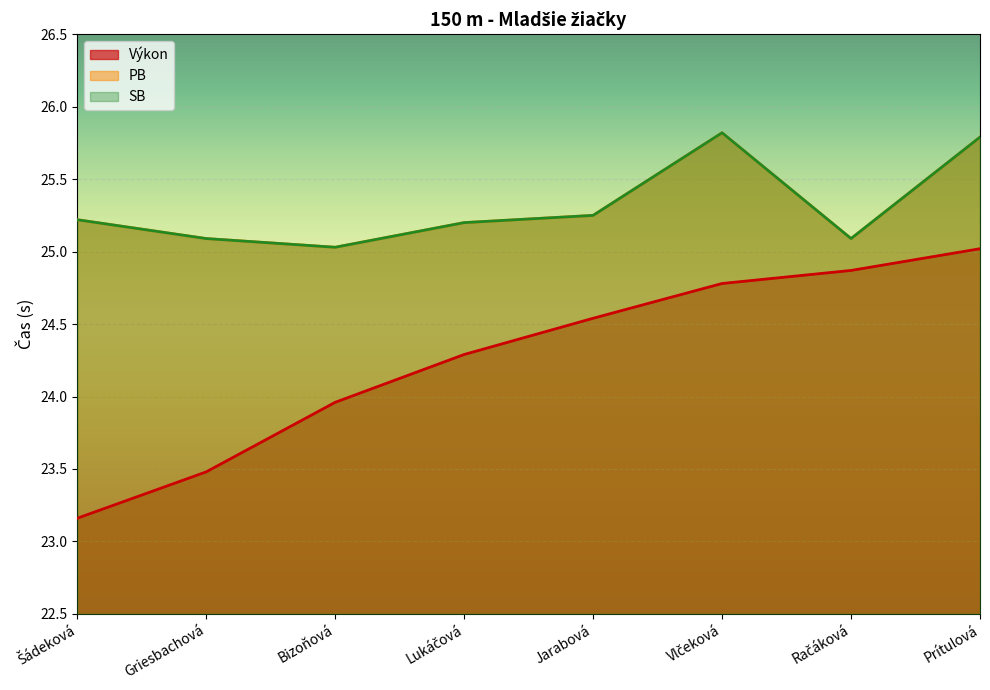

What is the sum of the Výkon values at Šádeková and Vlčeková?

47.9